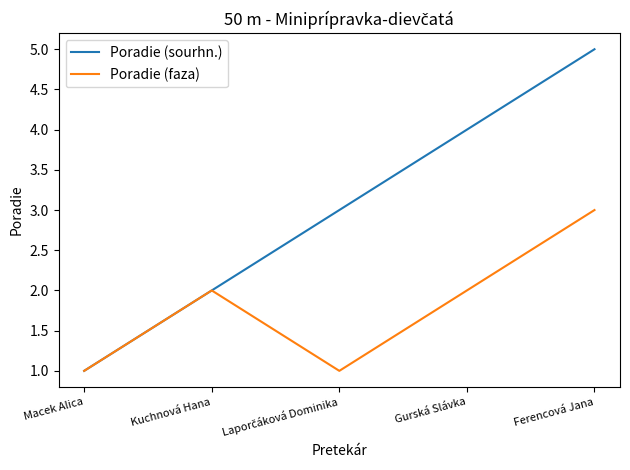

List the series in order of their peak value, lowest first.

Poradie (faza), Poradie (sourhn.)